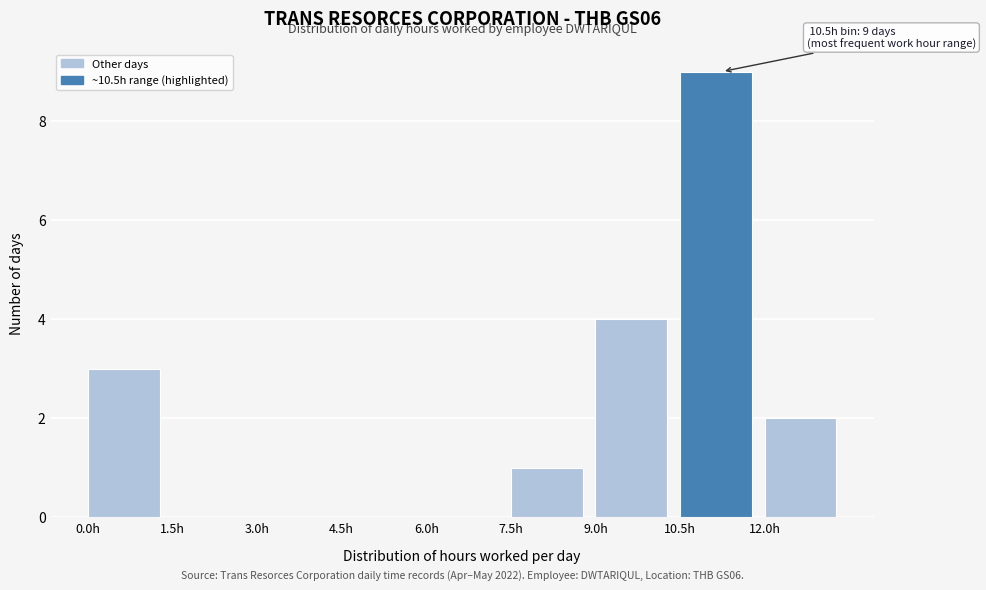

Which range on the x-axis has the tallest bar?

10.5 to 12.0